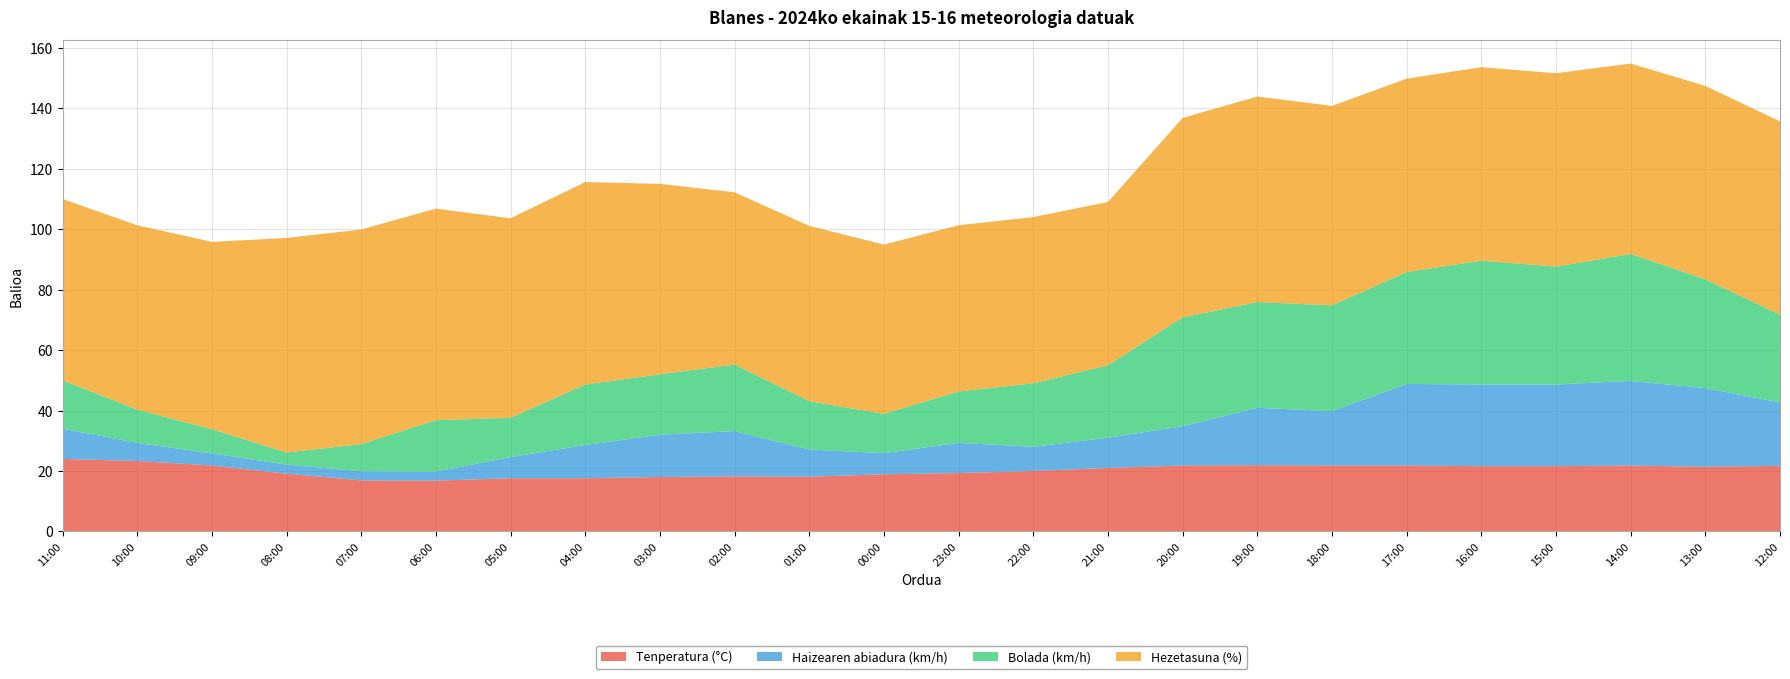

Reading left to right, transcribe all the data shown in this chart.

Tenperatura (°C): 24.0	23.3	21.8	19.1	16.9	16.8	17.6	17.6	18.0	18.2	18.1	18.9	19.3	20.0	21.0	21.8	21.9	21.8	21.8	21.6	21.6	21.8	21.4	21.7
Haizearen abiadura (km/h): 10.0	6.0	4.0	3.0	3.0	3.0	7.0	11.0	14.0	15.0	9.0	7.0	10.0	8.0	10.0	13.0	19.0	18.0	27.0	27.0	27.0	28.0	26.0	21.0
Bolada (km/h): 16.0	11.0	8.0	4.0	9.0	17.0	13.0	20.0	20.0	22.0	16.0	13.0	17.0	21.0	24.0	36.0	35.0	35.0	37.0	41.0	39.0	42.0	36.0	29.0
Hezetasuna (%): 60.0	61.0	62.0	71.0	71.0	70.0	66.0	67.0	63.0	57.0	58.0	56.0	55.0	55.0	54.0	66.0	68.0	66.0	64.0	64.0	64.0	63.0	64.0	64.0